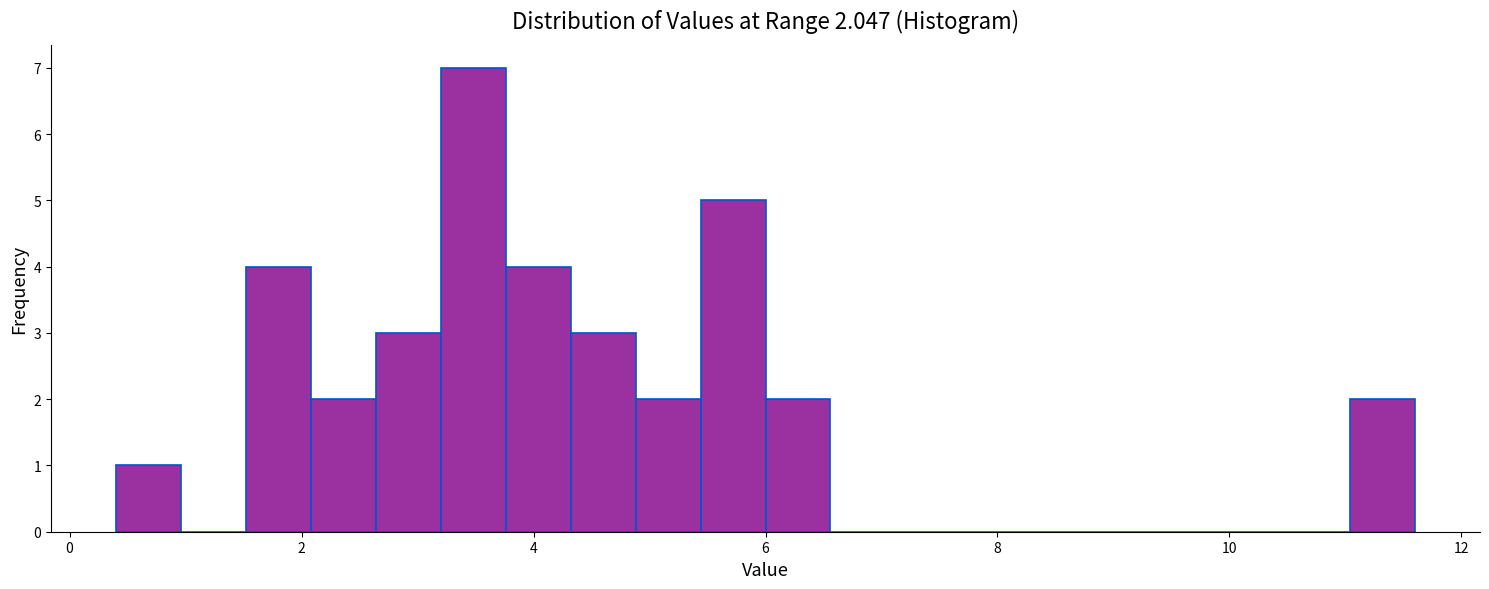

Read against the x-axis, roughly where is the centre of the tallest bar?

3.4